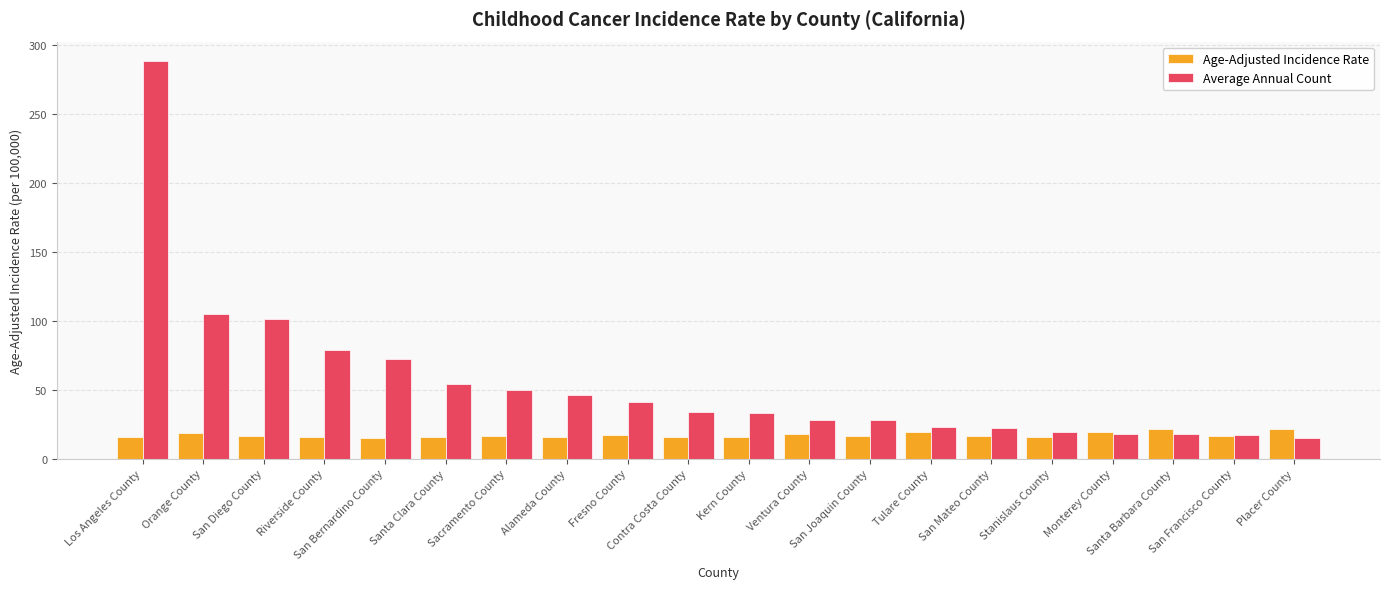

At how many categories does at least one series exceed 198?

1